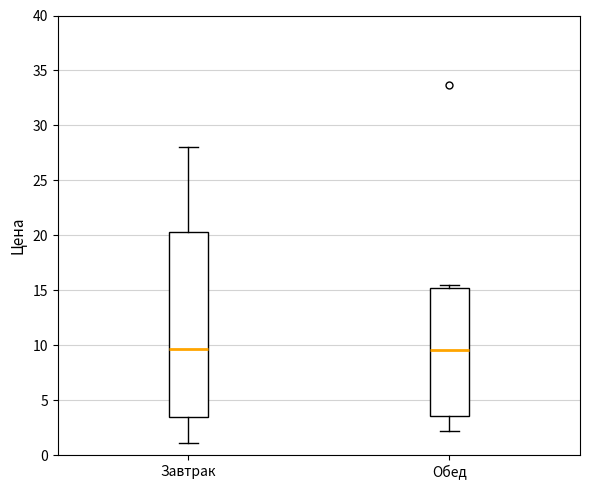

Which box is the tallest, from its lower edge to its upper edge?

Завтрак